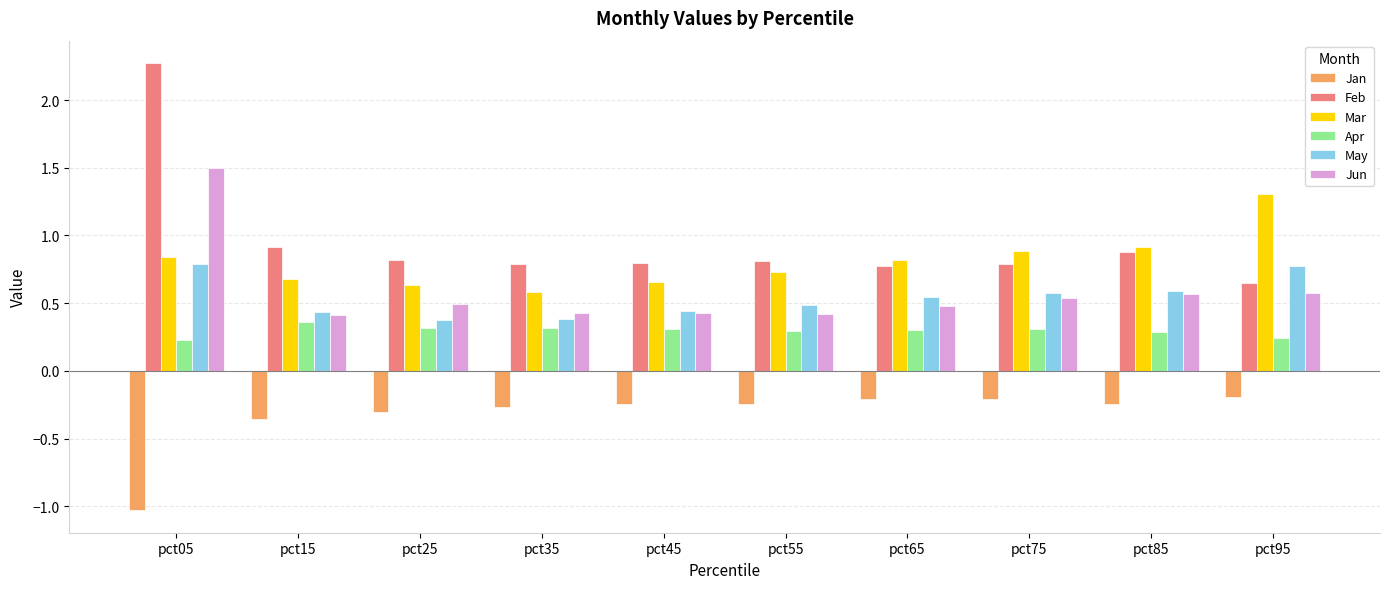

What are all the series names shown in the legend?

Jan, Feb, Mar, Apr, May, Jun